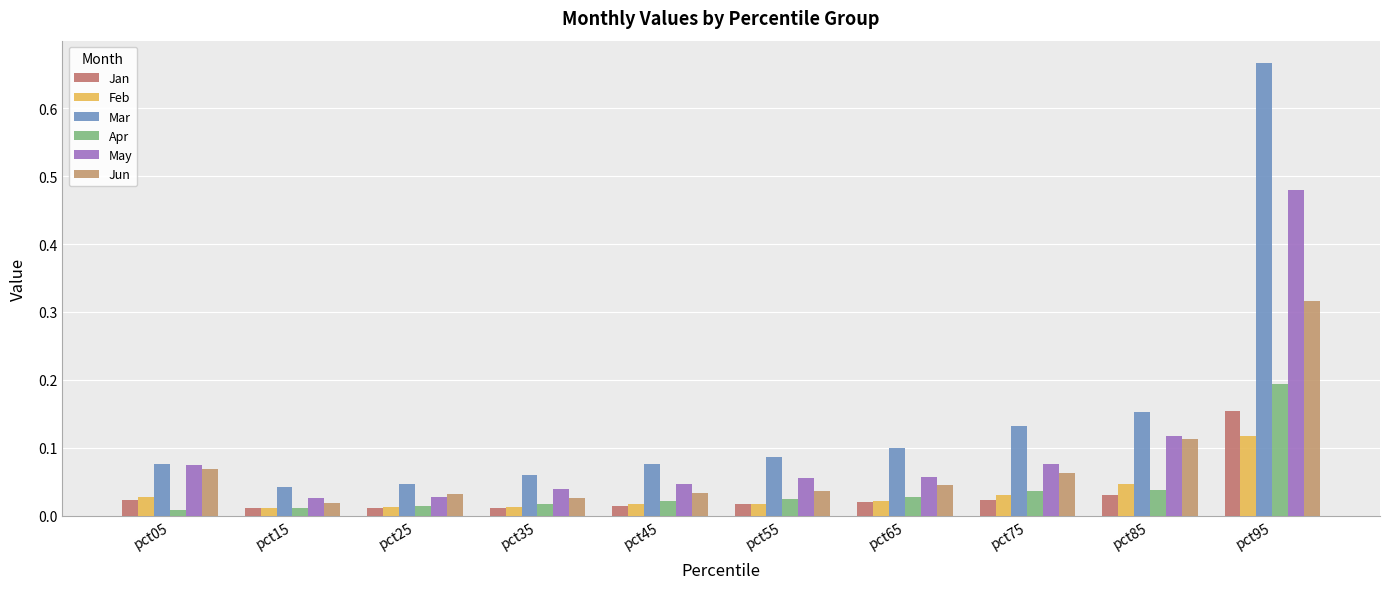

At how many categories does at least one series exceed 0?

10